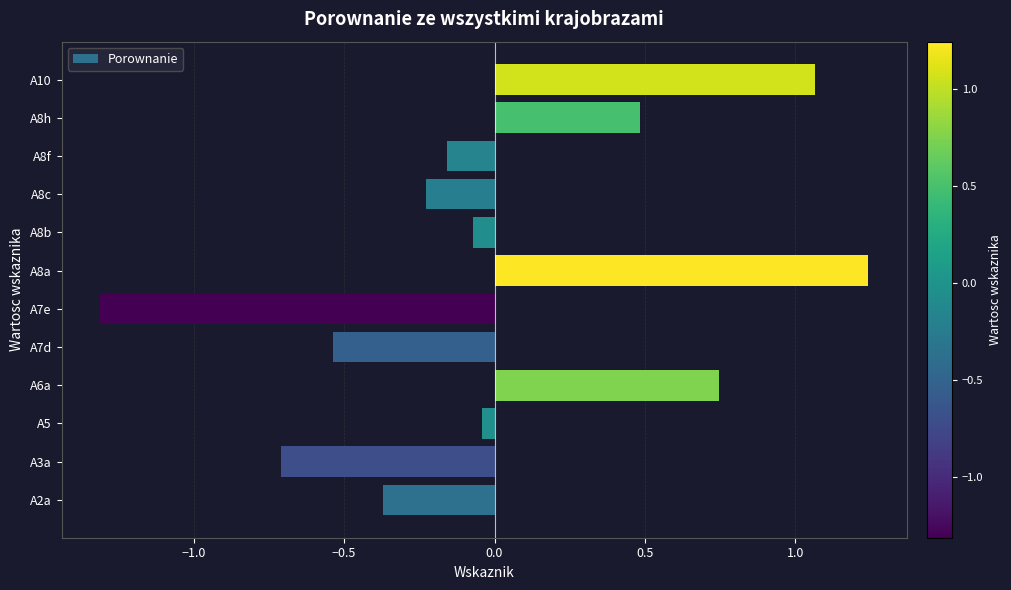

Between A10 and A3a, which is larger?

A10